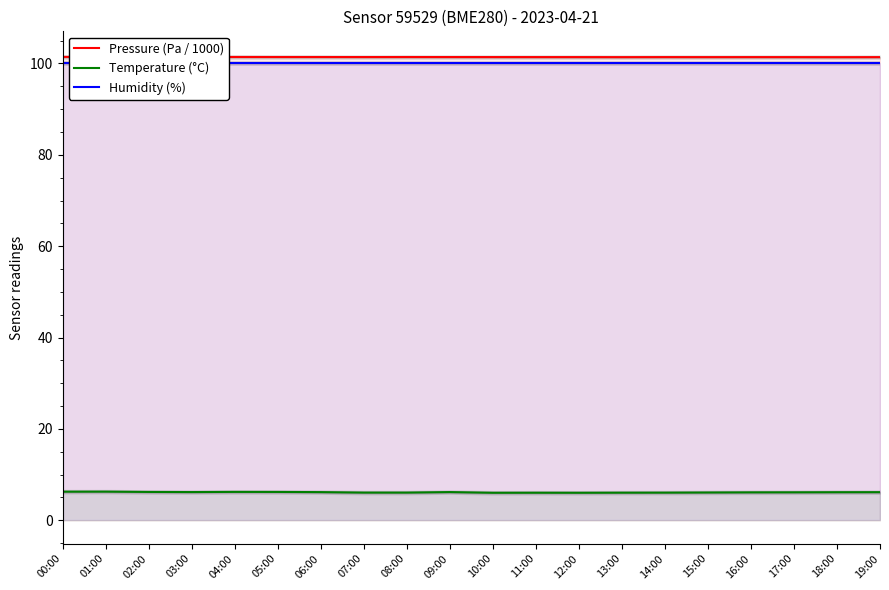

The Humidity (%) series shows 45.7 at 12:00. True or false?

False